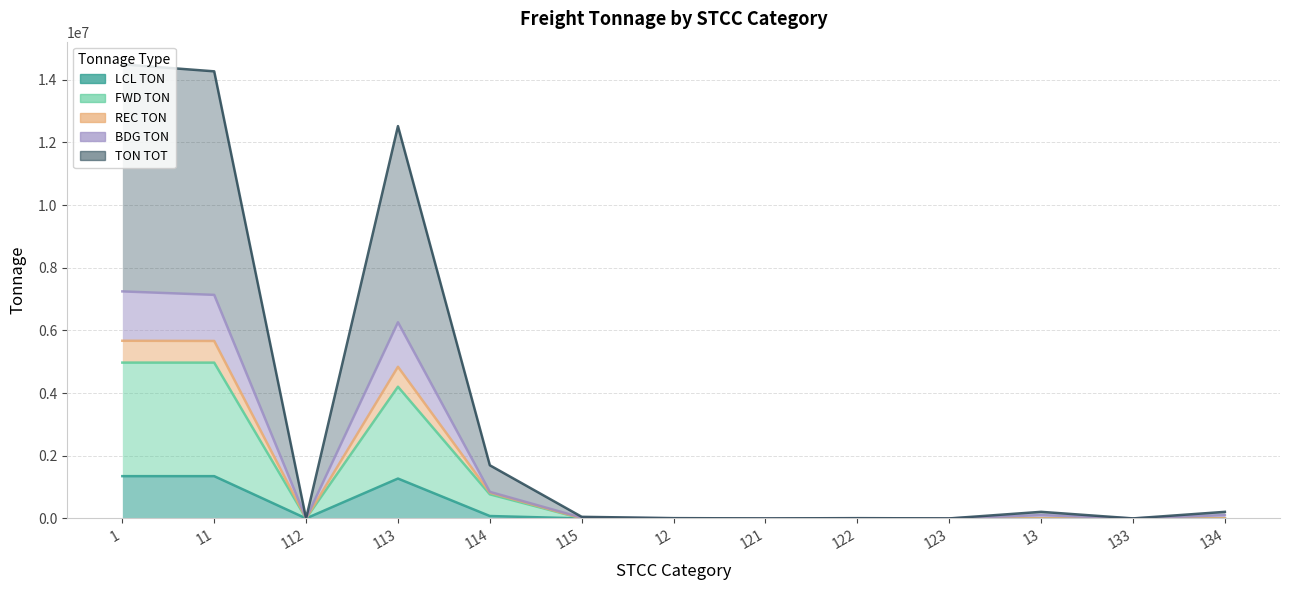

The value of TON TOT at 113 is 2182827. True or false?

False